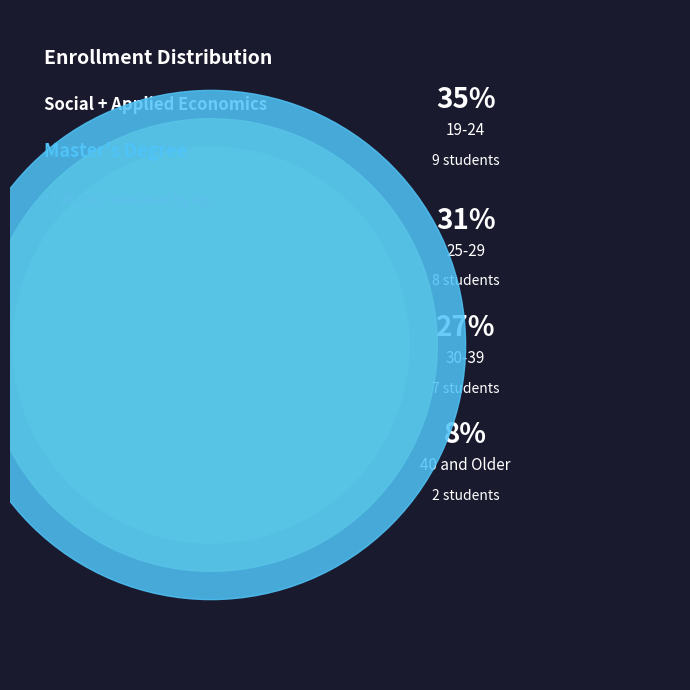

True or false: 25-29 accounts for 20% of the total.

False